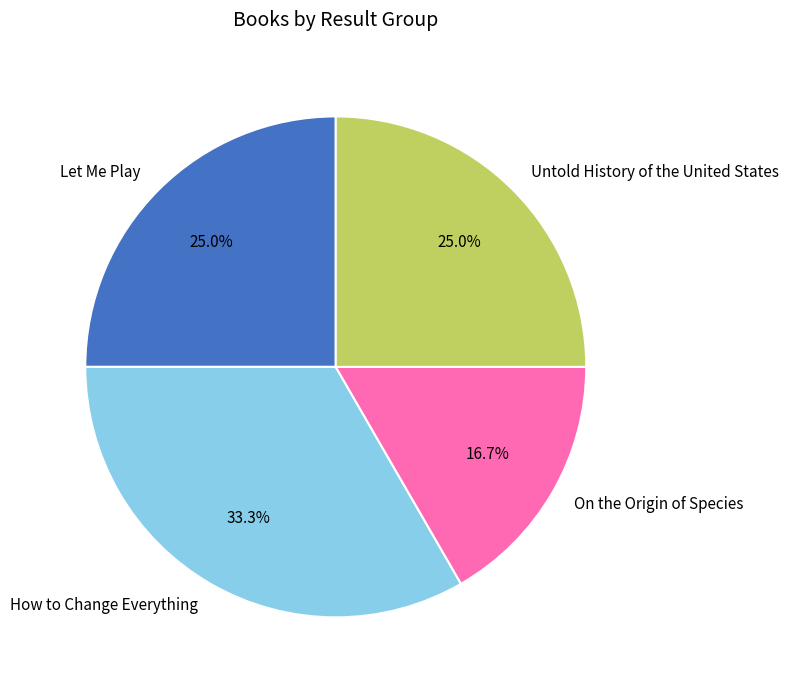

Which category has the smallest portion of the pie?

On the Origin of Species